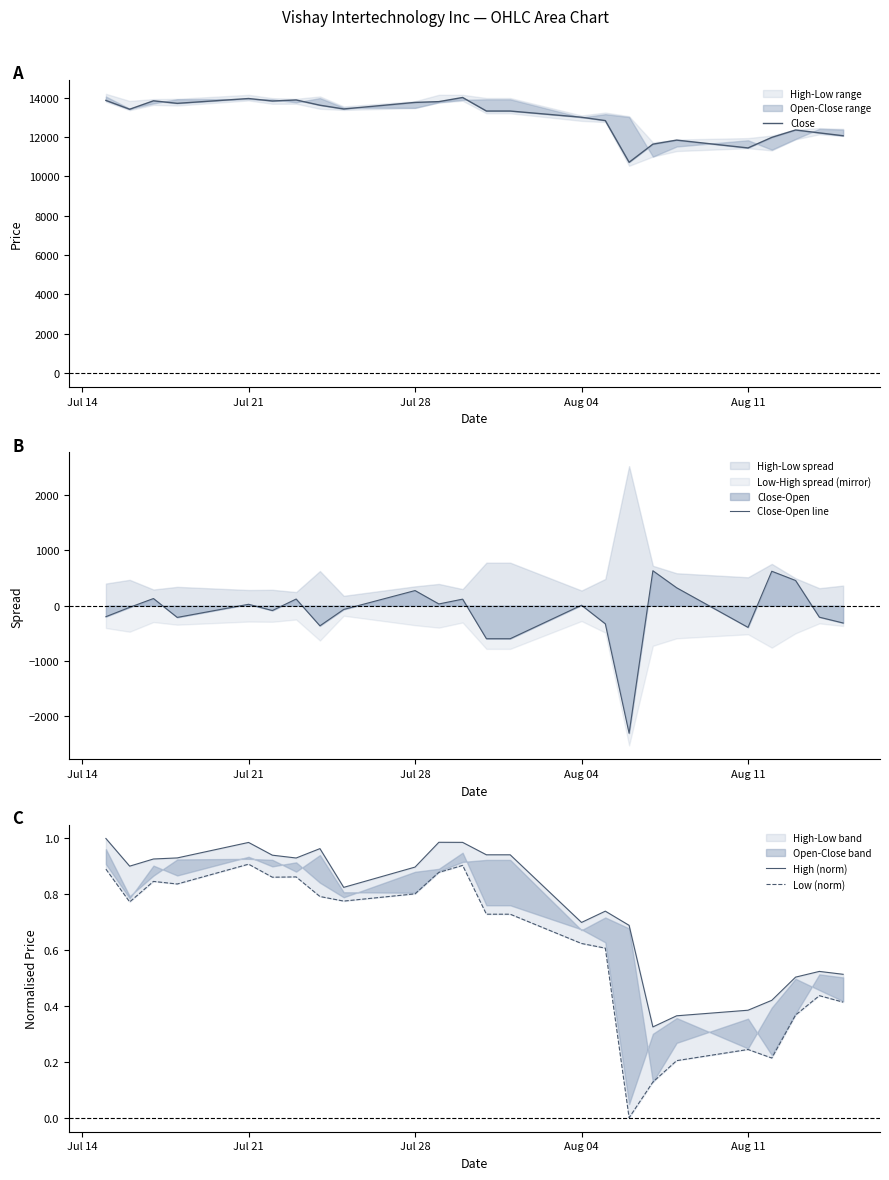

True or false: Close-Open line and Close intersect in this chart.

False